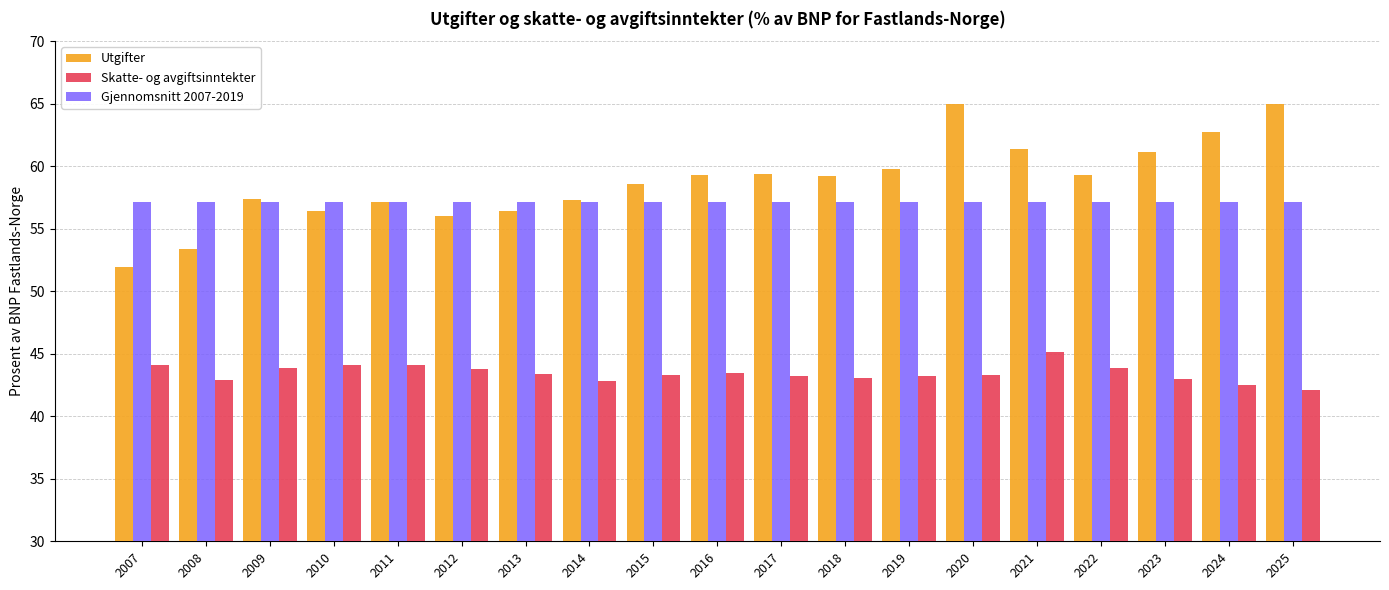

Which series has the largest range (max minus min)?

Utgifter